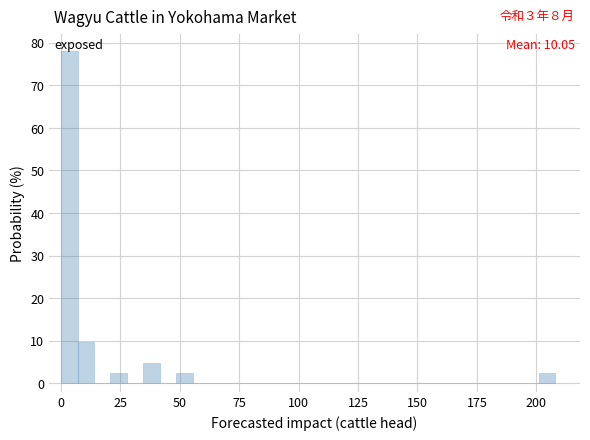

Read against the x-axis, roughly where is the centre of the tallest bar?

5